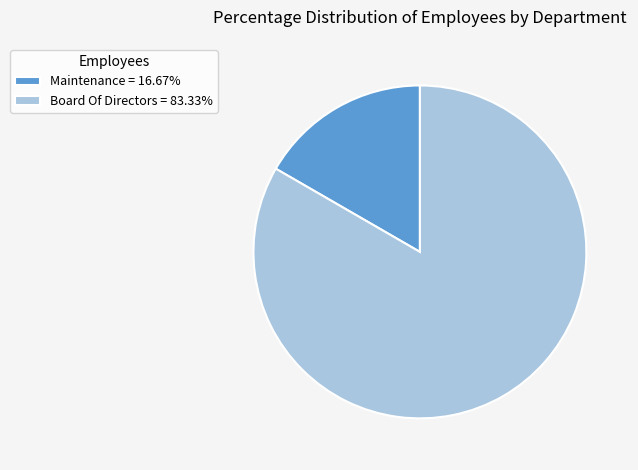

Does Maintenance = 16.67% account for over 50% of the chart?

No